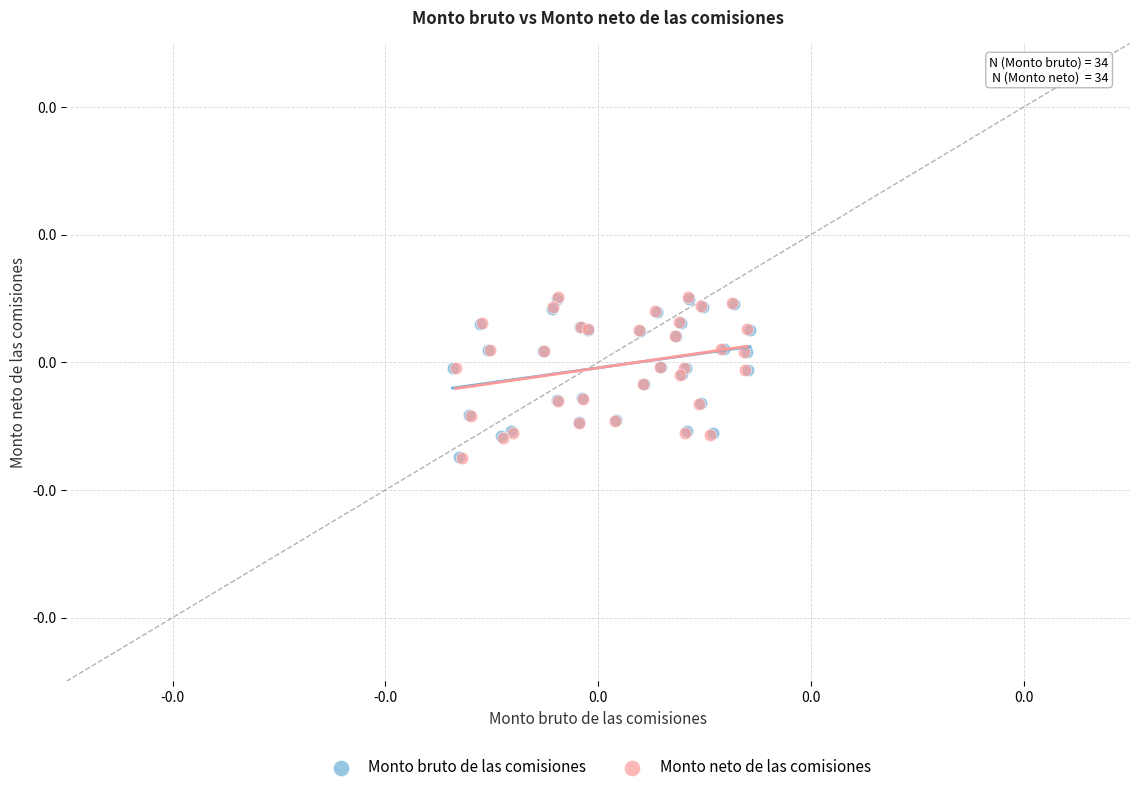

Which series has the largest Y range (max minus min)?

Monto neto de las comisiones